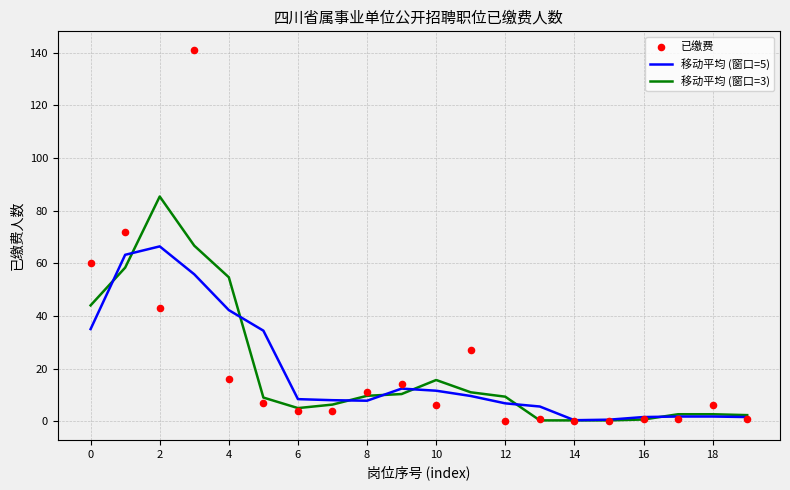

At how many categories does at least one series exceed 54?

5